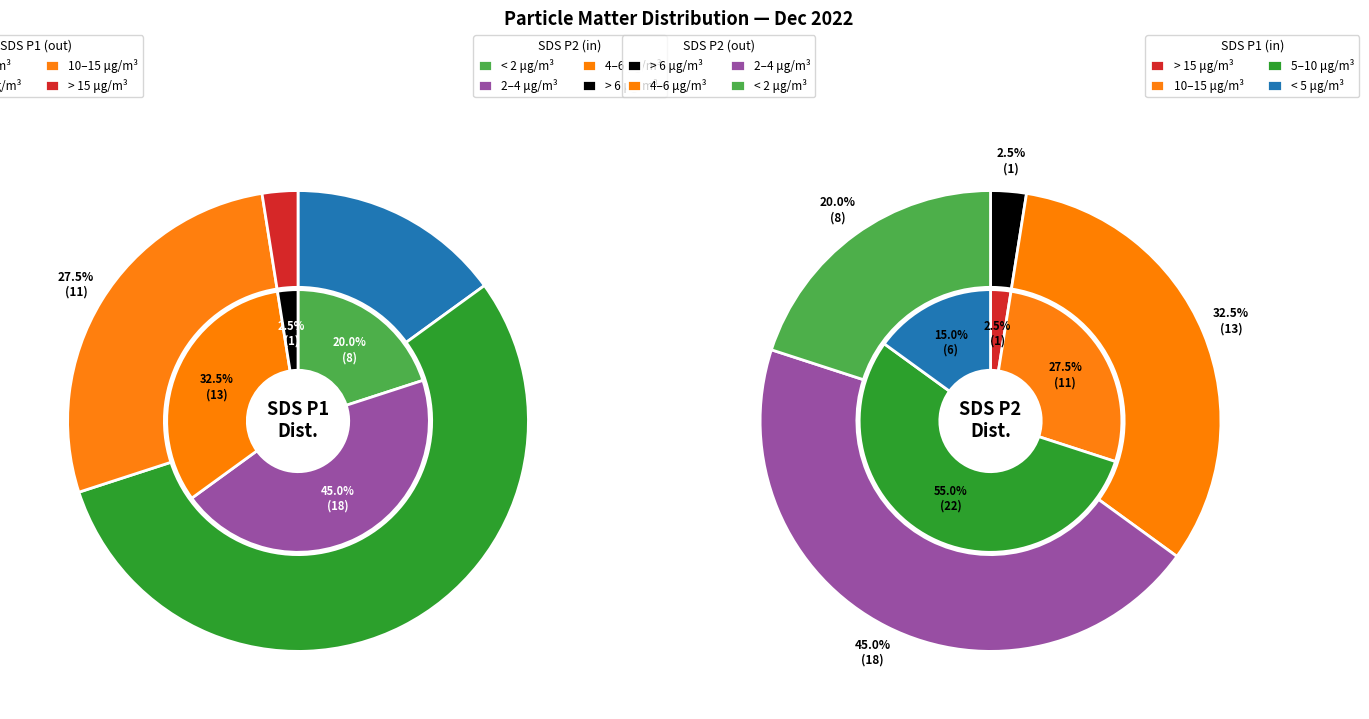

Does 27 represent more than half of the total?

No